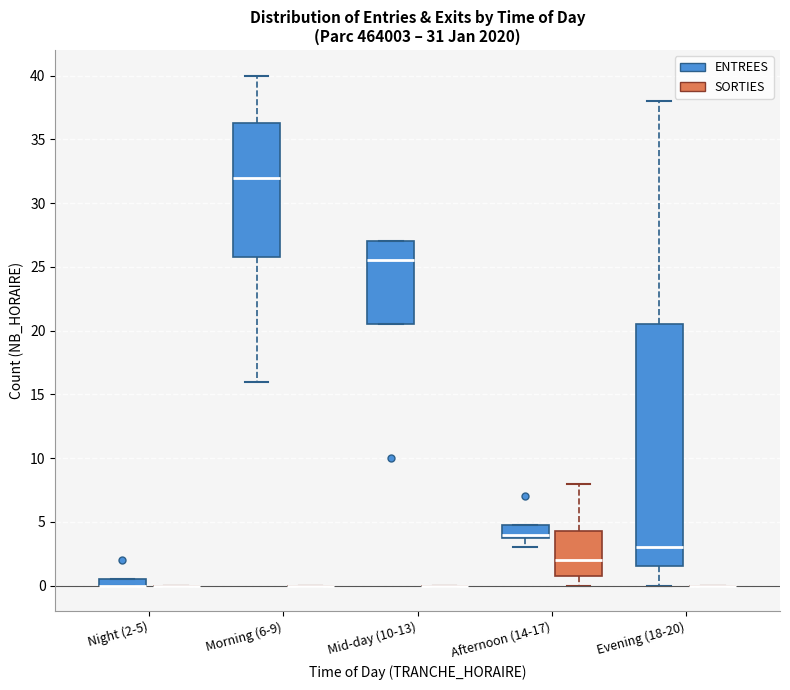

Which box is the tallest, from its lower edge to its upper edge?

Evening (18-20) (ENTREES)